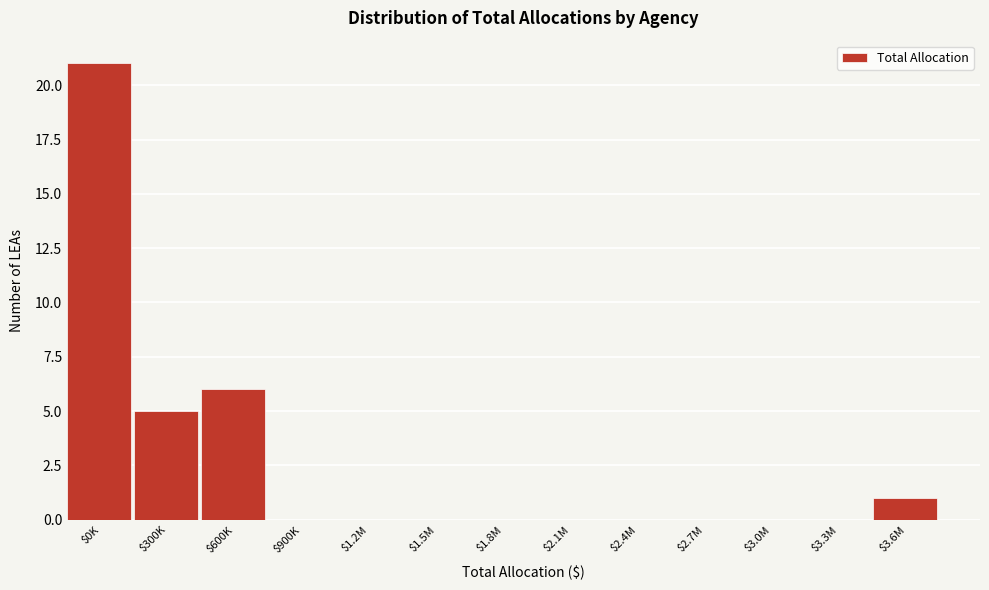

At which label is the value closest to 10?

$600K